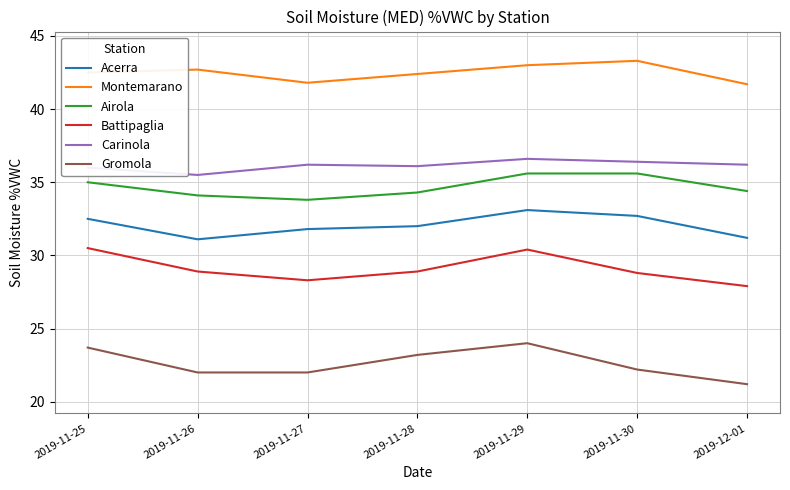

How many interior local peaks does the Gromola series have?

1